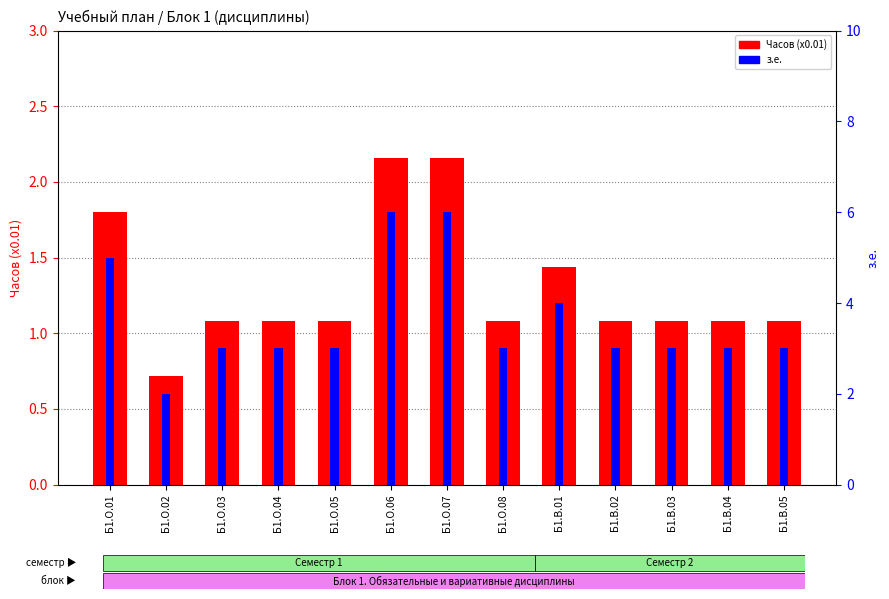

Which series has the largest total across all categories?

з.е.